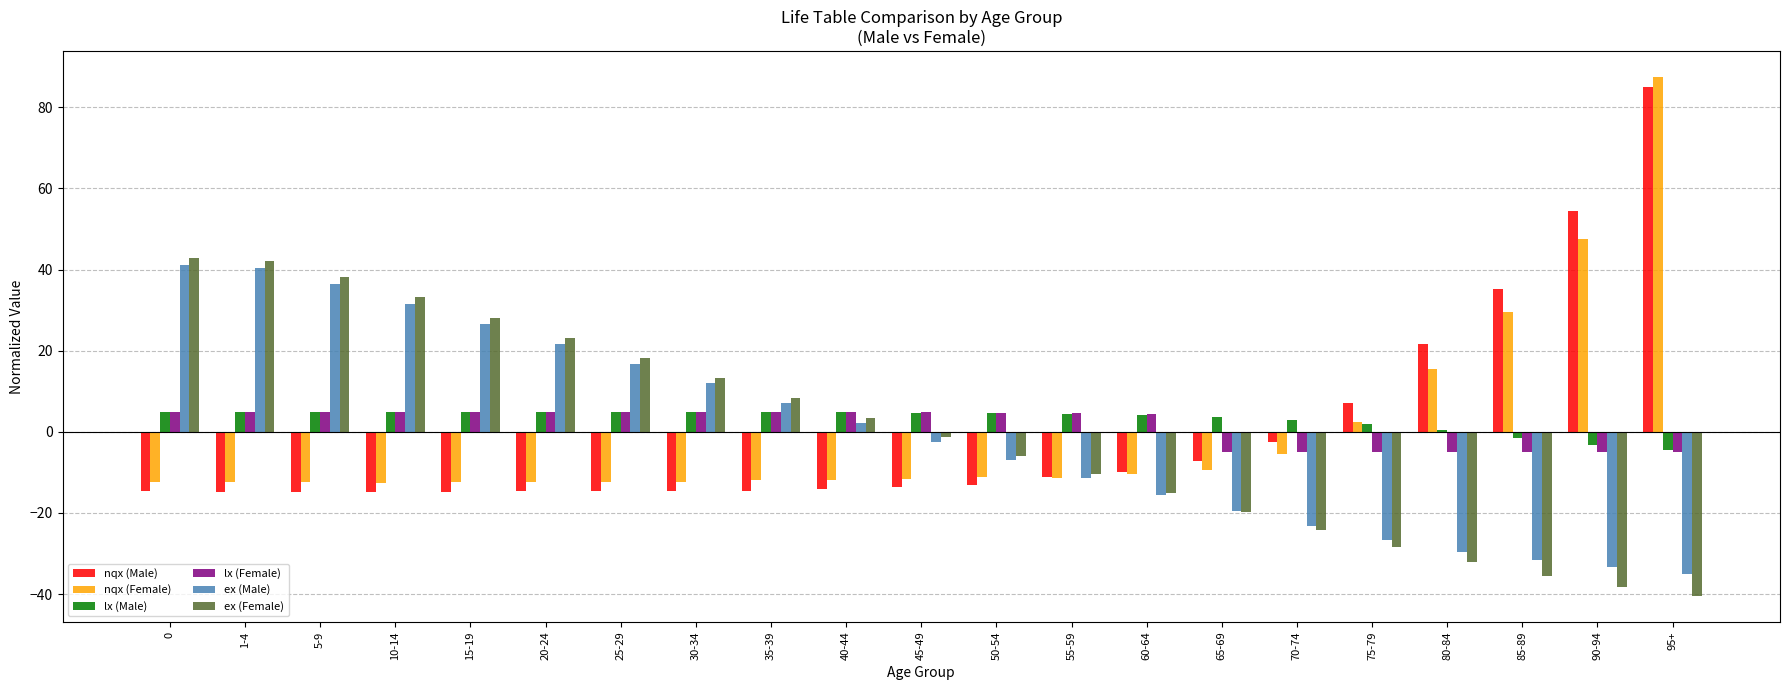

How many values in nqx (Female) are above zero?

5